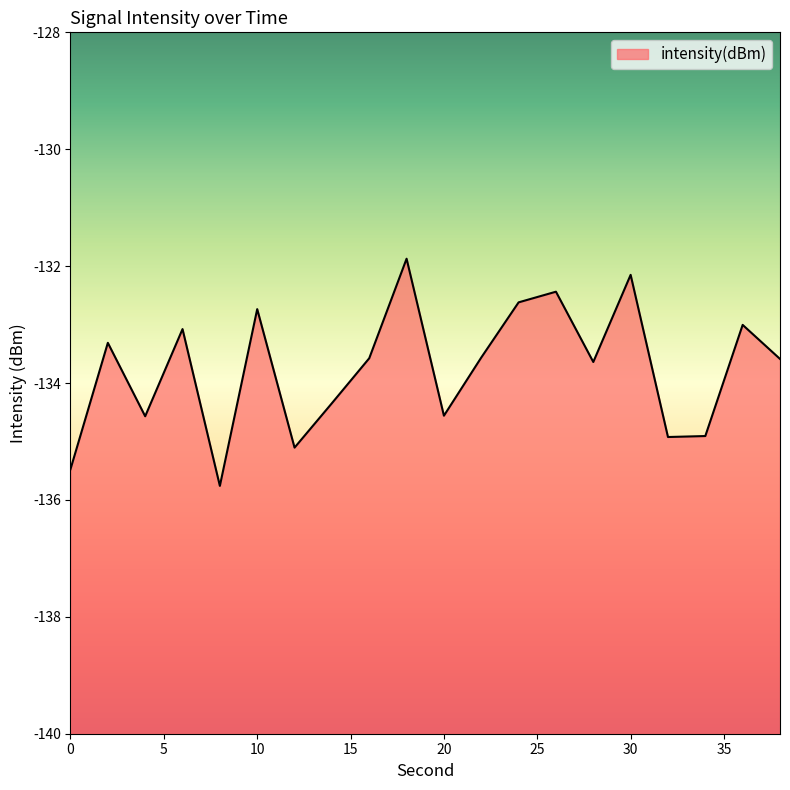

Does the chart have visible grid lines?

No